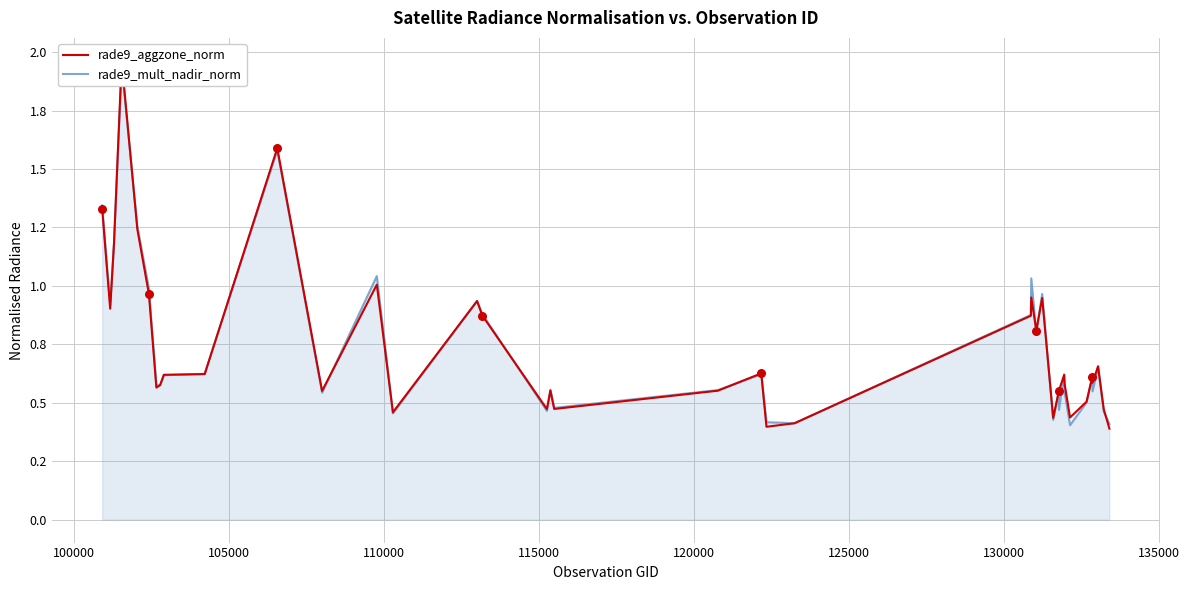

Which series reaches the minimum Y coordinate?

rade9_aggzone_norm